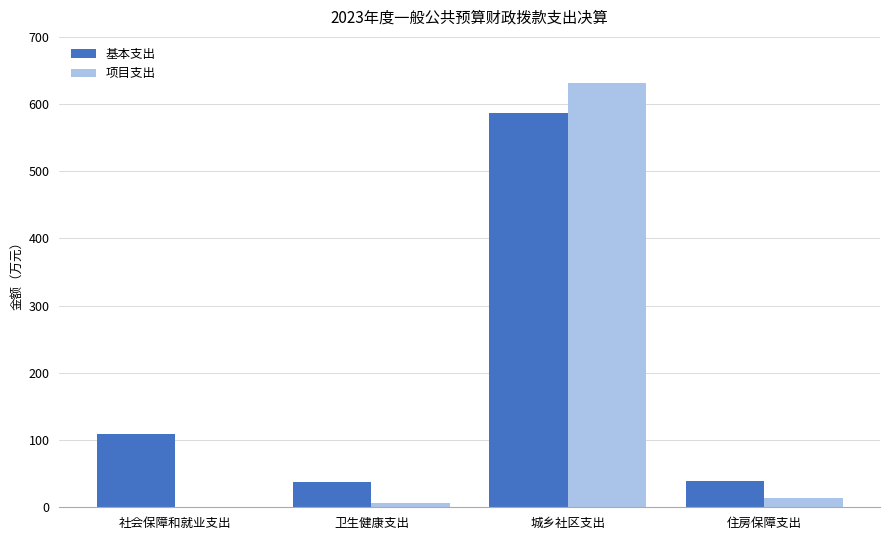

True or false: 项目支出 has a value of 13.7 at 住房保障支出.

True